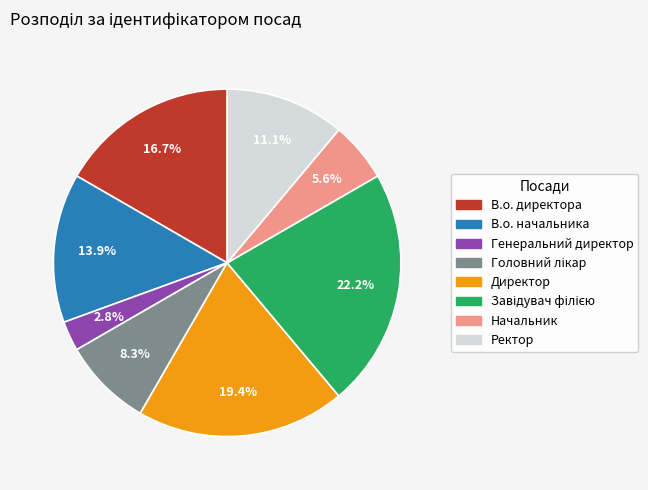

What is the smallest slice in the pie chart?

Генеральний директор